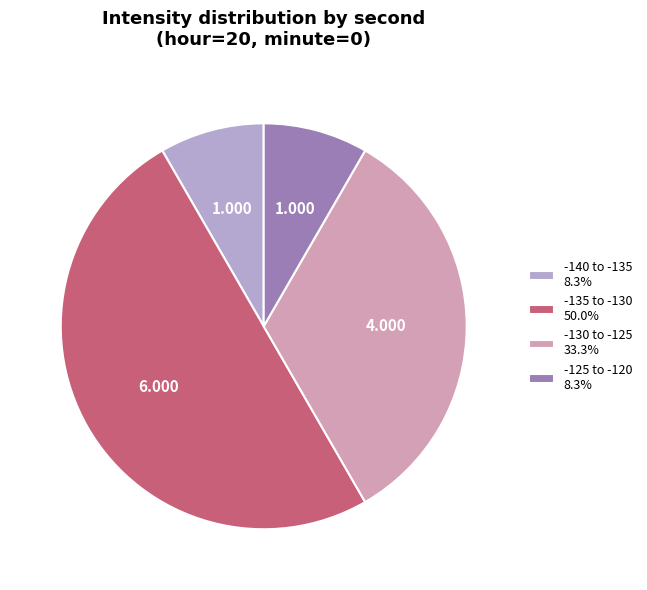

Combined, do -135 to -130 50.0% and -130 to -125 33.3% account for over 50%?

Yes